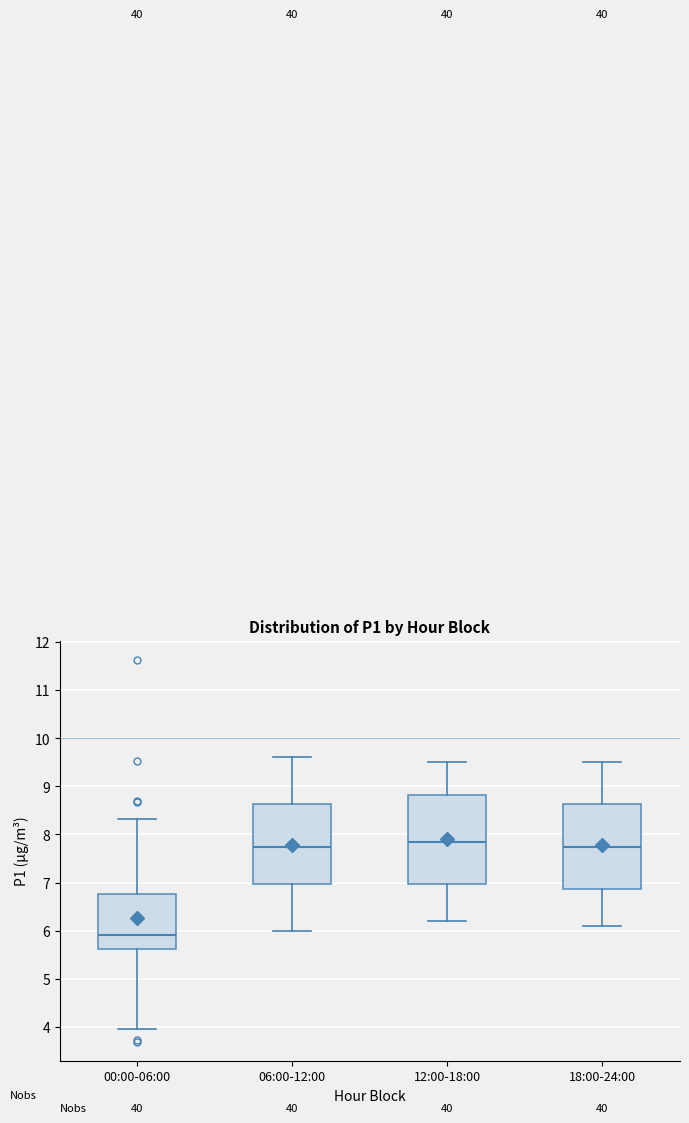

Which box is the tallest, from its lower edge to its upper edge?

12:00-18:00